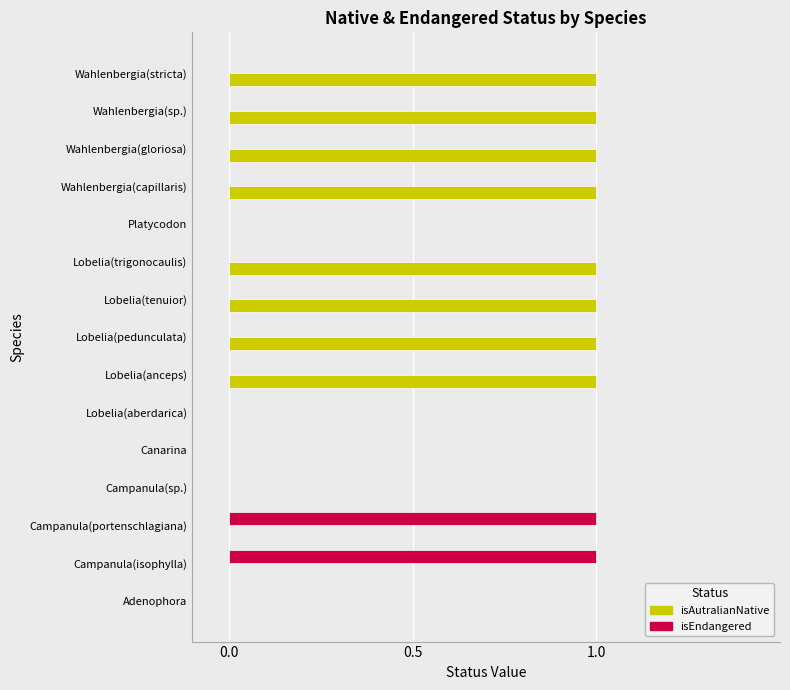

Which series has the largest total across all categories?

isAutralianNative